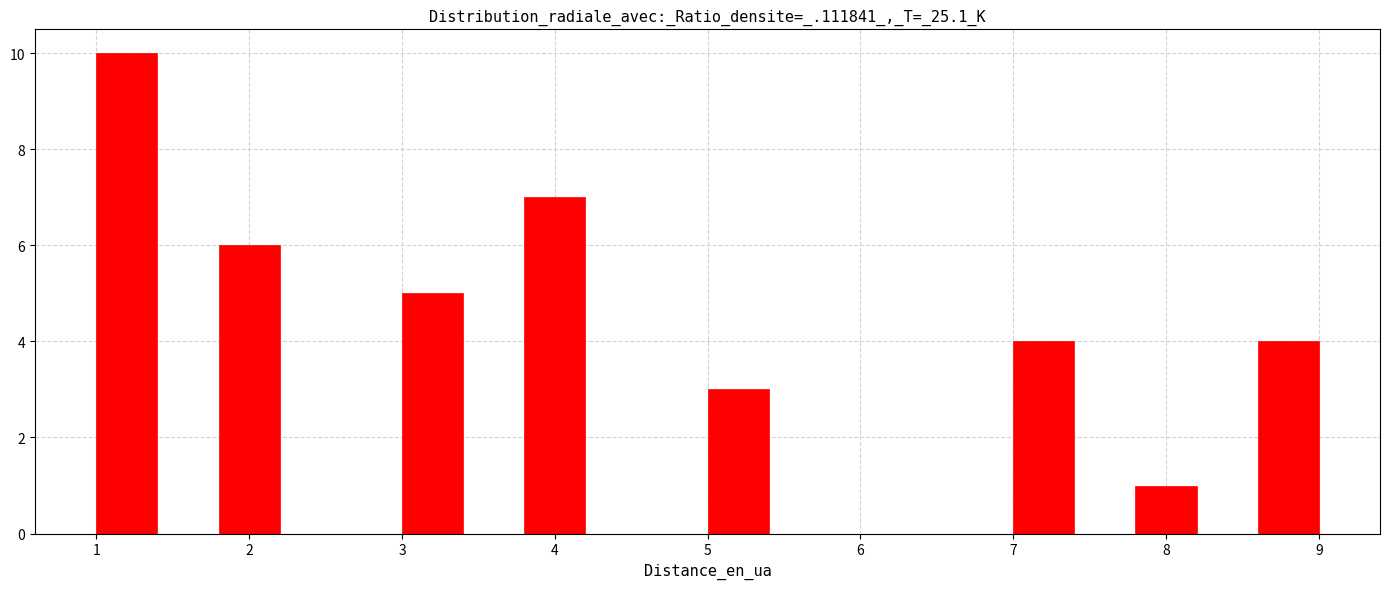

Reading left to right, list every bar in this chart as the range it spans on the x-axis followed by its height. The values are not printed on the chart, so give them approximately, as read against the axis.

1.0 to 1.4: 10
1.4 to 1.8: 0
1.8 to 2.2: 6
2.2 to 2.6: 0
2.6 to 3.0: 0
3.0 to 3.4: 5
3.4 to 3.8: 0
3.8 to 4.2: 7
4.2 to 4.6: 0
4.6 to 5.0: 0
5.0 to 5.4: 3
5.4 to 5.8: 0
5.8 to 6.2: 0
6.2 to 6.6: 0
6.6 to 7.0: 0
7.0 to 7.4: 4
7.4 to 7.8: 0
7.8 to 8.2: 1
8.2 to 8.6: 0
8.6 to 9.0: 4